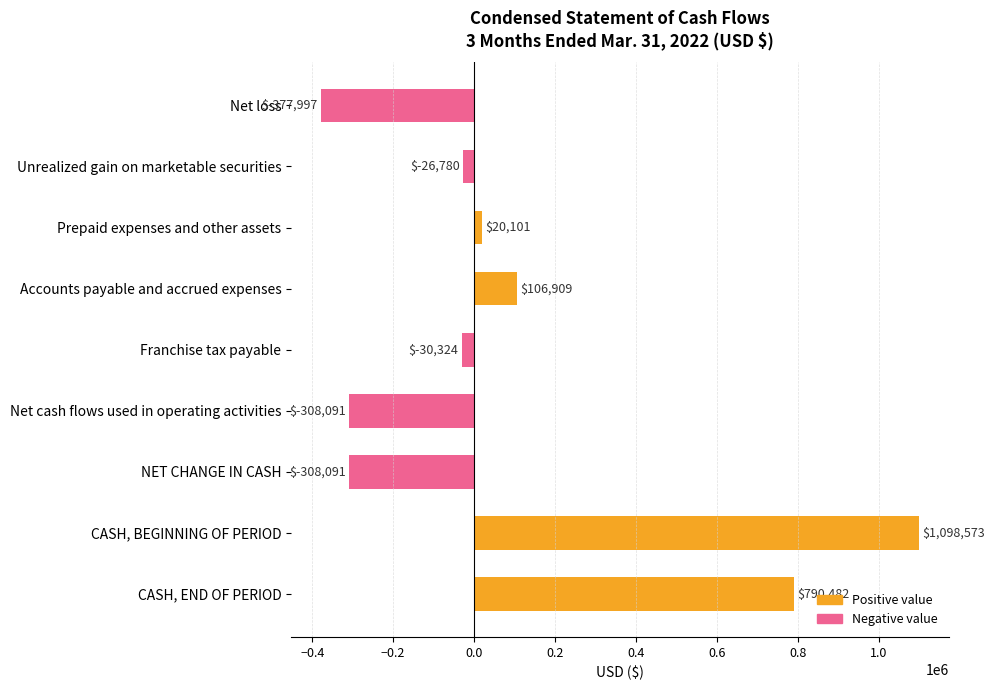

What is the maximum value shown in the chart?

1098573